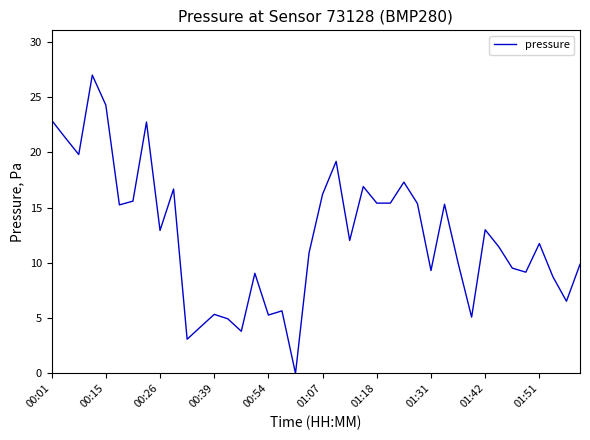

What is the greatest value displayed?

27.0